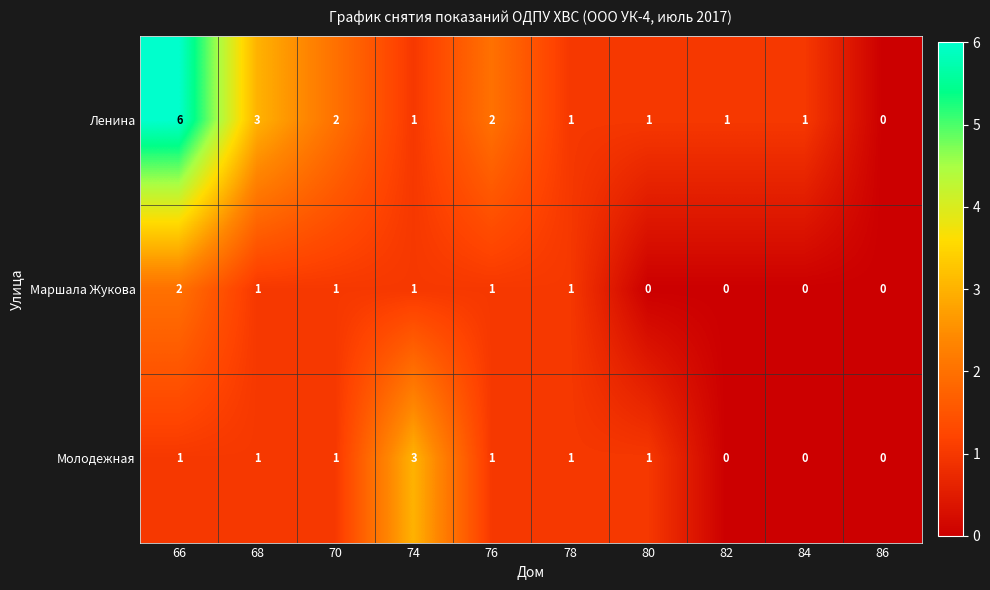

Count the Ленина values in the range 1 to 2.

7